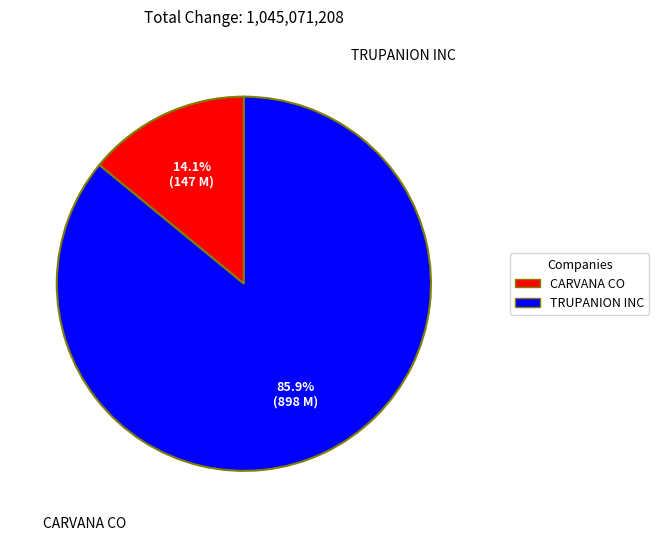

Do TRUPANION INC and CARVANA CO together represent more than half of the pie?

Yes